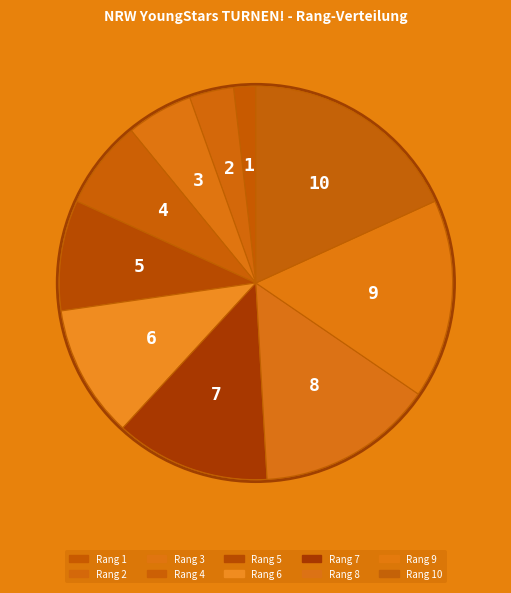

Which has a higher value, Rang 10 or Rang 8?

Rang 10